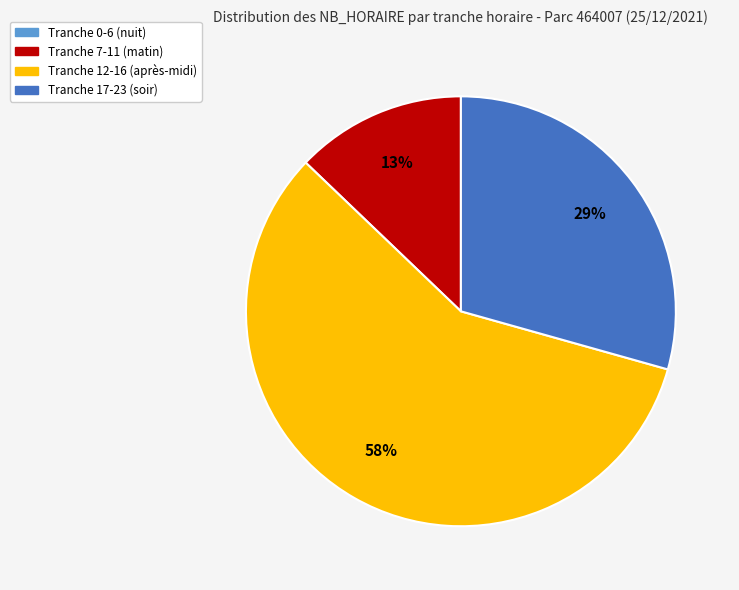

To the nearest percent, what is the difference between the largest and smallest slice percentages?

58%